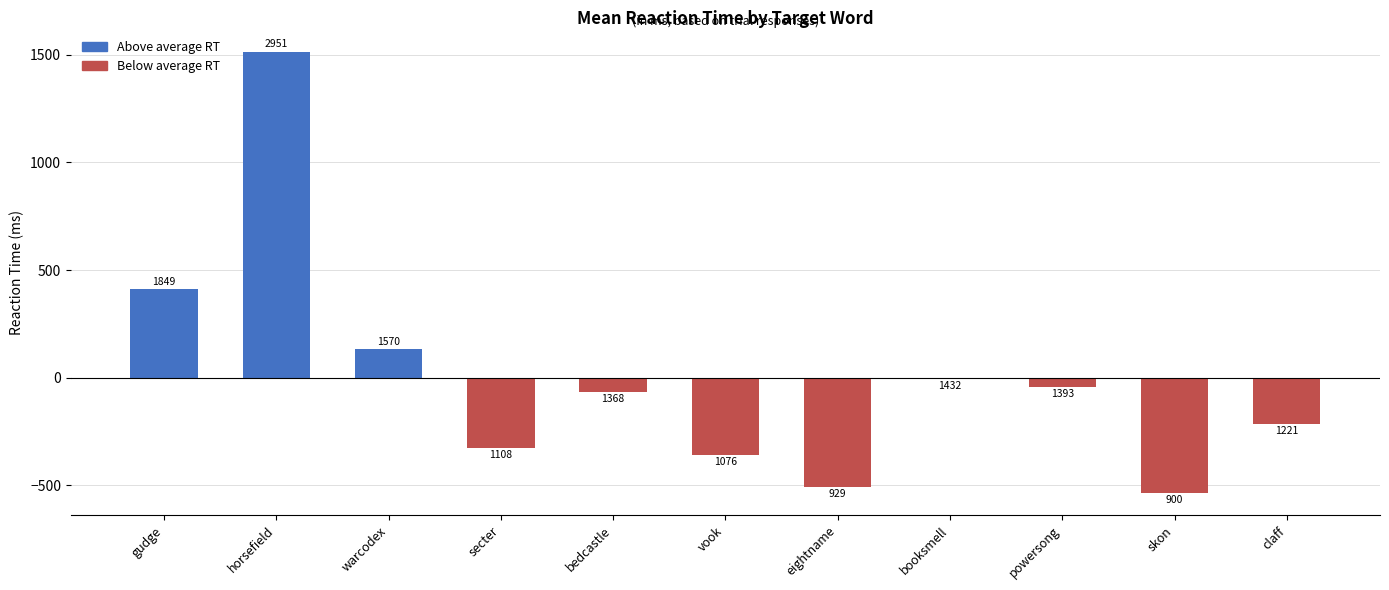

Rank the categories by value from lowest to highest.

skon, eightname, vook, secter, claff, bedcastle, powersong, booksmell, warcodex, gudge, horsefield